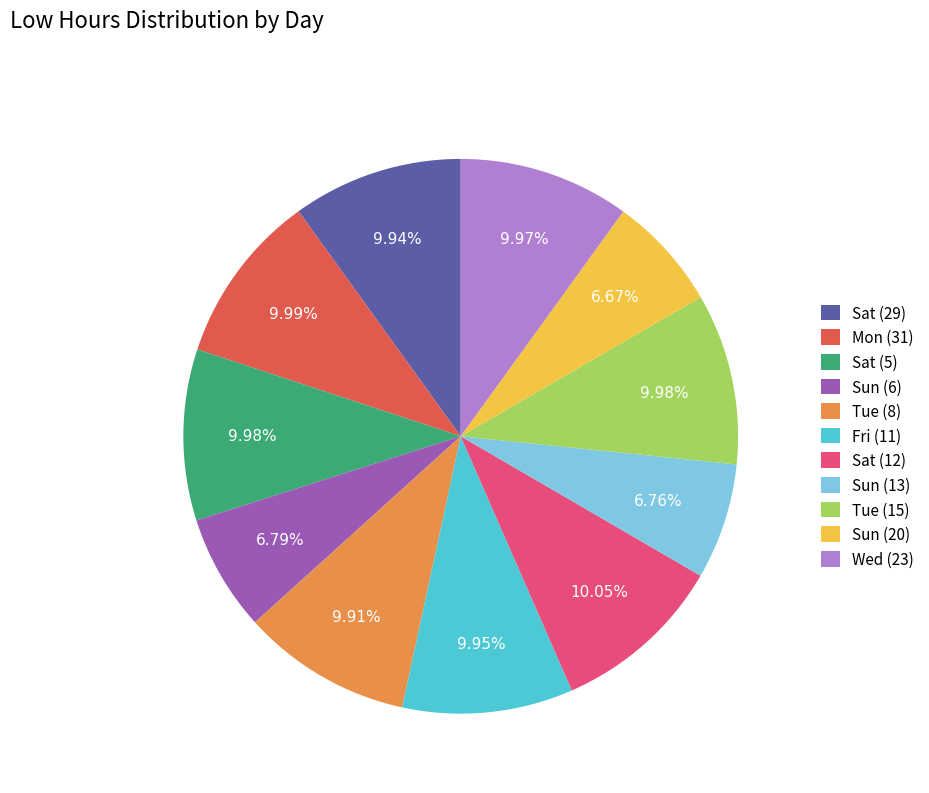

Do Sun (6) and Fri (11) together represent more than half of the pie?

No